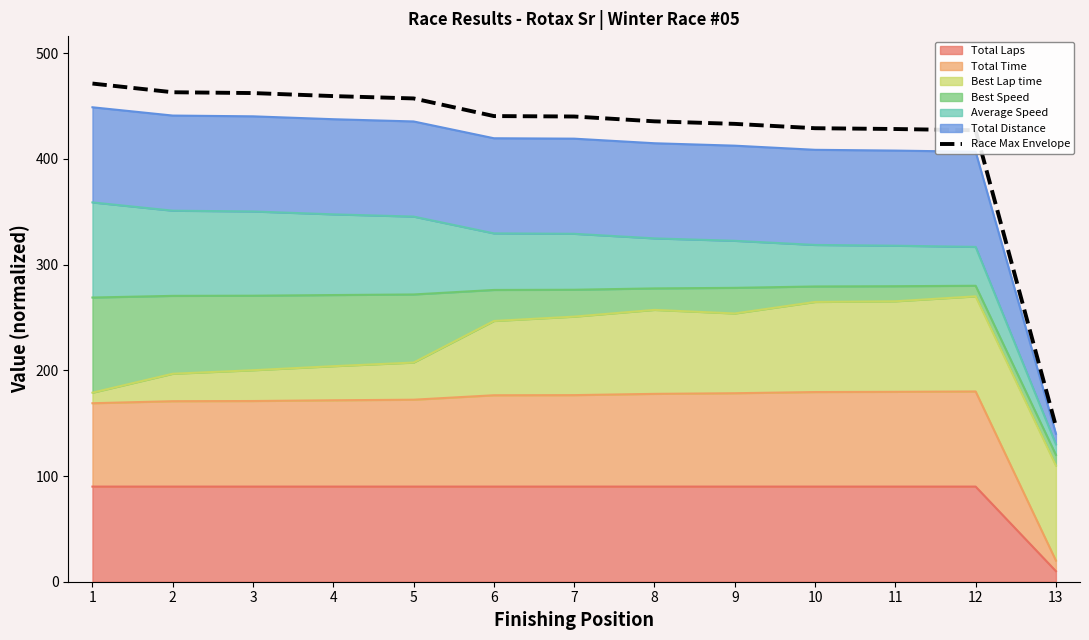

Which label corresponds to the smallest value in the chart?

13